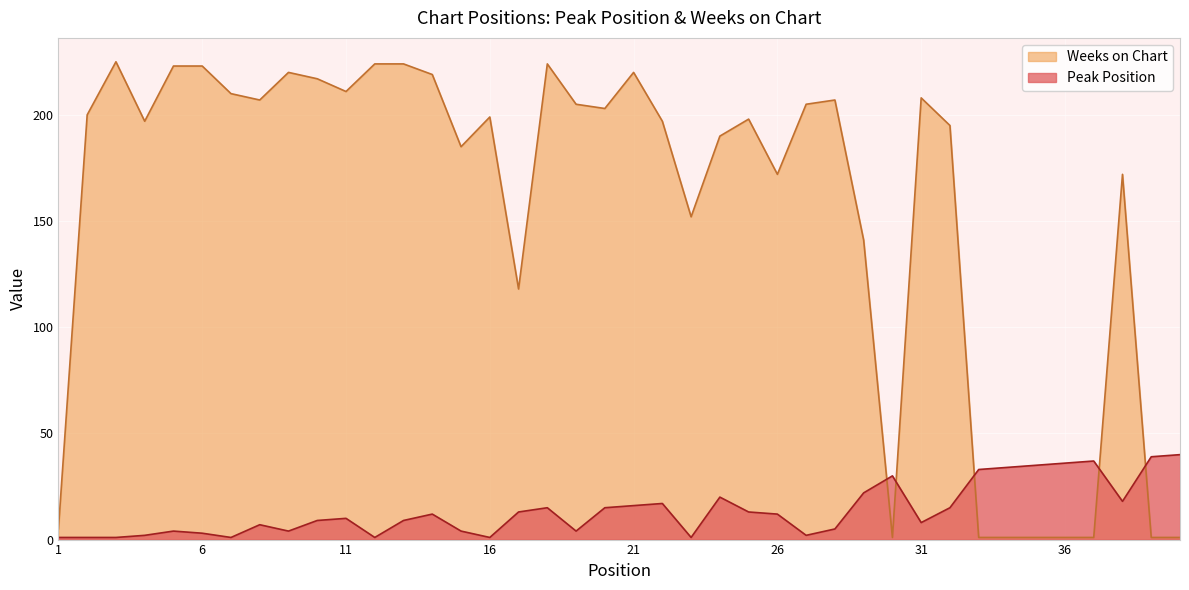

What is the difference between the maximum and minimum values in the Peak Position series?

39